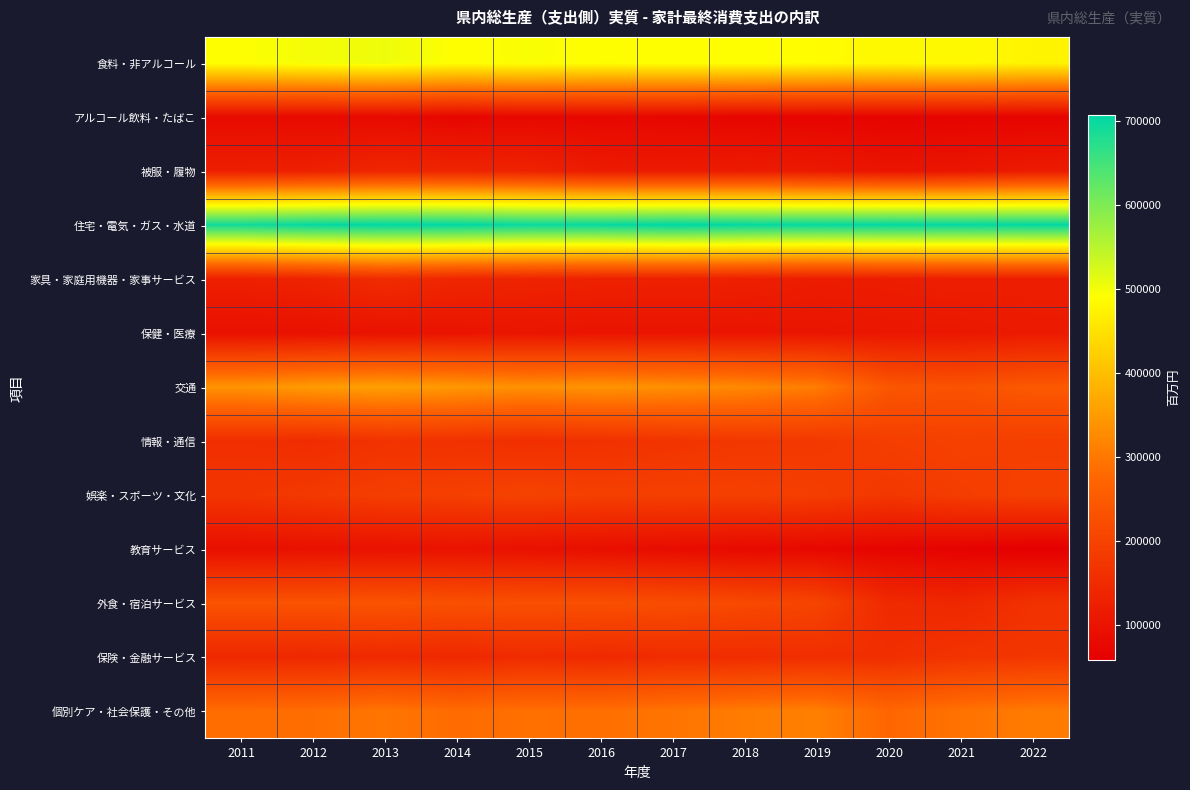

Reading left to right, extract all data points from this chart.

食料・非アルコール: 2011=491017	2012=499588	2013=504617	2014=490087	2015=494670	2016=489717	2017=491508	2018=491207	2019=487757	2020=481740	2021=483618	2022=475571
アルコール飲料・たばこ: 2011=82290	2012=79834	2013=79931	2014=71741	2015=75541	2016=74719	2017=73469	2018=69714	2019=69389	2020=68448	2021=68166	2022=67404
被服・履物: 2011=123744	2012=126707	2013=139196	2014=135359	2015=132121	2016=116123	2017=115211	2018=117842	2019=112209	2020=100787	2021=103381	2022=116941
住宅・電気・ガス・水道: 2011=691544	2012=701784	2013=705843	2014=705622	2015=697858	2016=700370	2017=707584	2018=702457	2019=700107	2020=703682	2021=702370	2022=704156
家具・家庭用機器・家事サービス: 2011=125415	2012=132972	2013=151764	2014=138214	2015=133909	2016=128713	2017=127843	2018=125894	2019=118588	2020=119853	2021=123122	2022=122517
保健・医療: 2011=94119	2012=94450	2013=97958	2014=100111	2015=103825	2016=101170	2017=101585	2018=102348	2019=102952	2020=107194	2021=108963	2022=114178
交通: 2011=338981	2012=349735	2013=356726	2014=345074	2015=334403	2016=339545	2017=333693	2018=323256	2019=306418	2020=240423	2021=232613	2022=246329
情報・通信: 2011=156614	2012=152844	2013=165595	2014=163077	2015=157775	2016=162075	2017=168293	2018=175661	2019=176619	2020=189613	2021=195748	2022=191227
娯楽・スポーツ・文化: 2011=171542	2012=179865	2013=189720	2014=193463	2015=199616	2016=192351	2017=194082	2018=194129	2019=189882	2020=175394	2021=187686	2022=196260
教育サービス: 2011=90626	2012=94062	2013=96086	2014=99119	2015=93839	2016=89518	2017=83922	2018=80156	2019=75115	2020=69043	2021=64804	2022=57311
外食・宿泊サービス: 2011=234488	2012=233925	2013=235804	2014=228669	2015=227305	2016=227179	2017=222645	2018=213906	2019=202865	2020=146031	2021=141519	2022=163371
保険・金融サービス: 2011=141756	2012=141417	2013=146750	2014=142171	2015=150807	2016=146544	2017=151422	2018=152709	2019=155697	2020=156885	2021=168116	2022=173594
個別ケア・社会保護・その他: 2011=283455	2012=285782	2013=297492	2014=281765	2015=289068	2016=286921	2017=295168	2018=305549	2019=310931	2020=273886	2021=292512	2022=304206